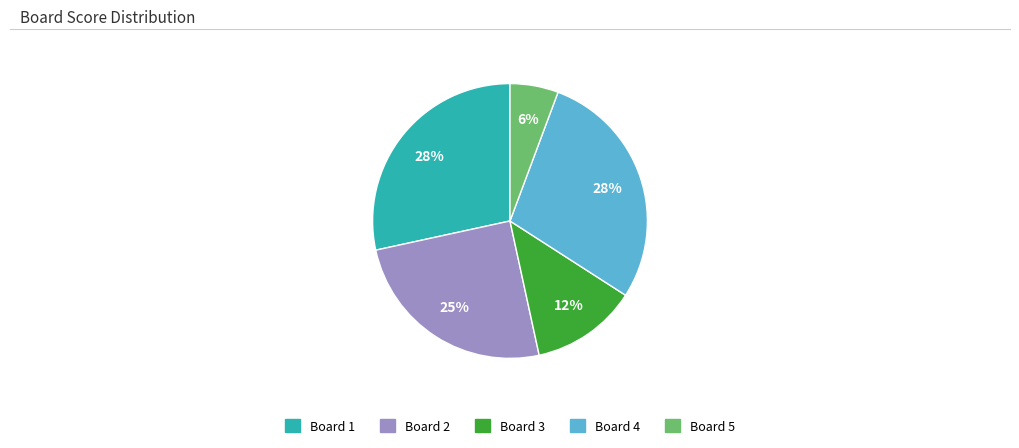

Is the sum of Board 2 and Board 5 greater than half?

No